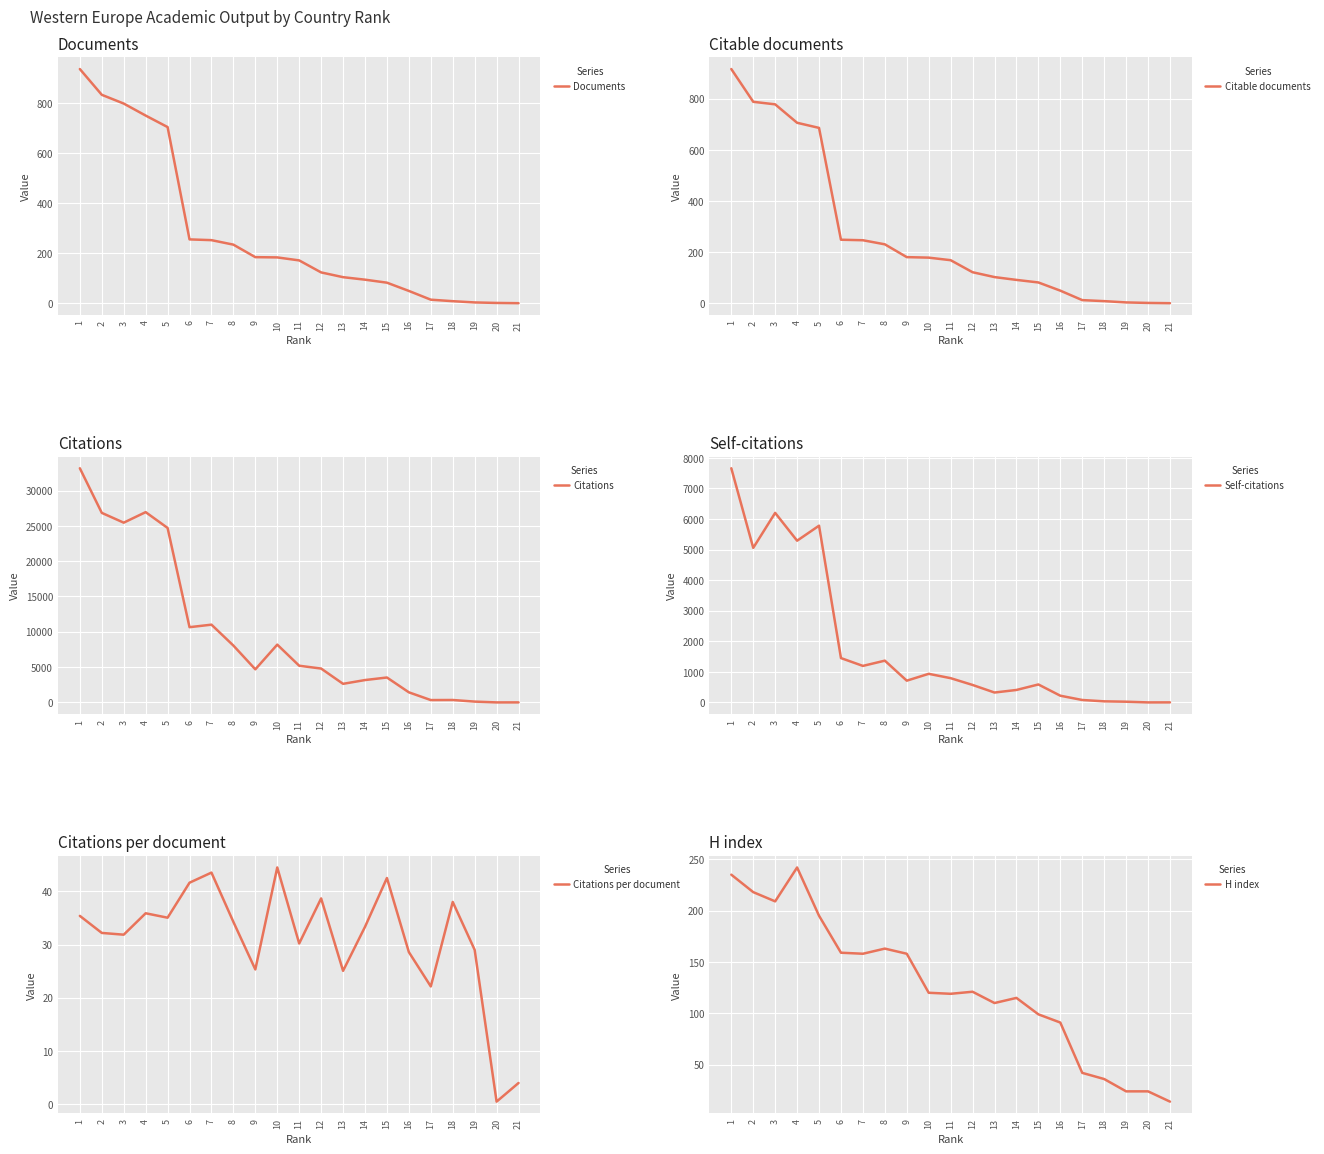

Between 13 and 1, which is larger?

1